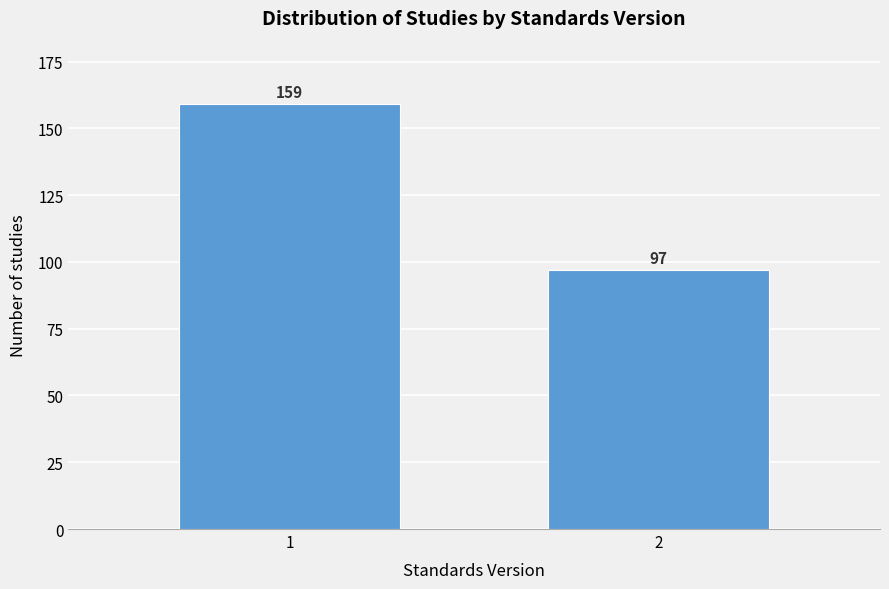

Reading left to right, transcribe all the data shown in this chart.

1=159	2=97